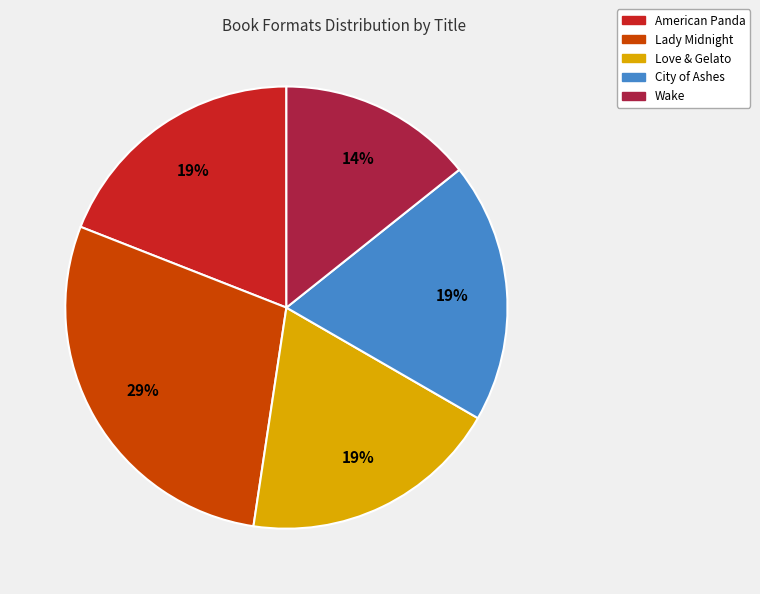

Is it true that Love & Gelato is 19% of the pie?

True